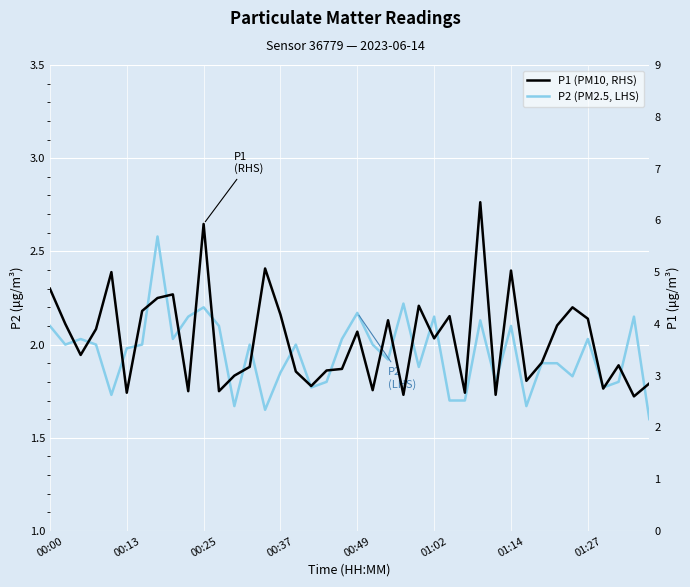

True or false: P2 has a value of 2.9 at 14.

False